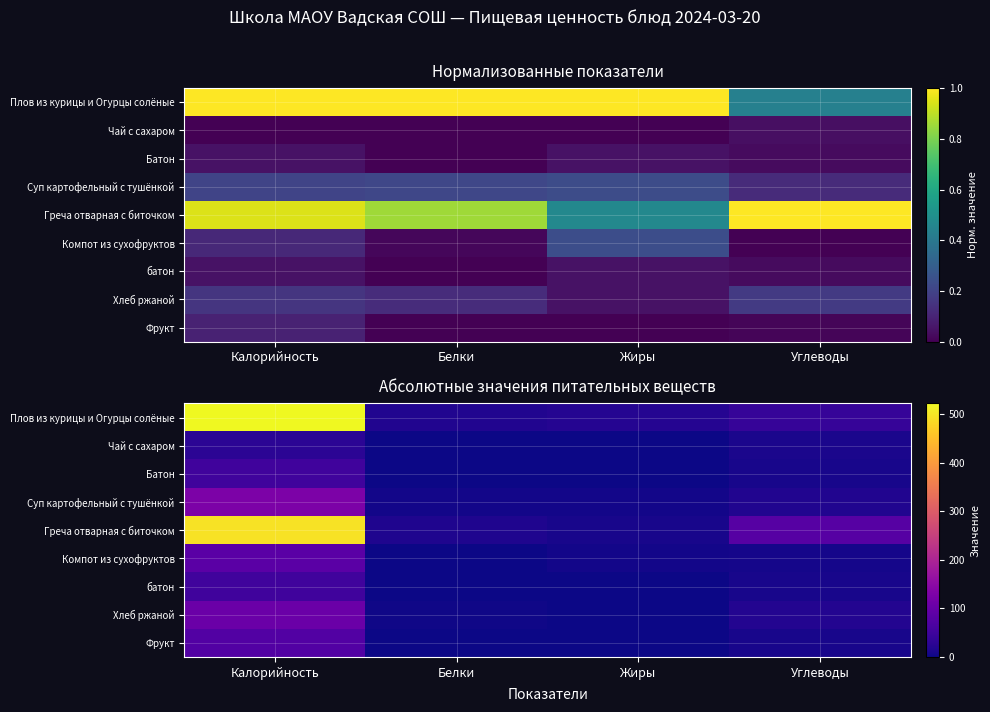

Is it true that Чай с сахаром equals 1.7 at Белки?

False